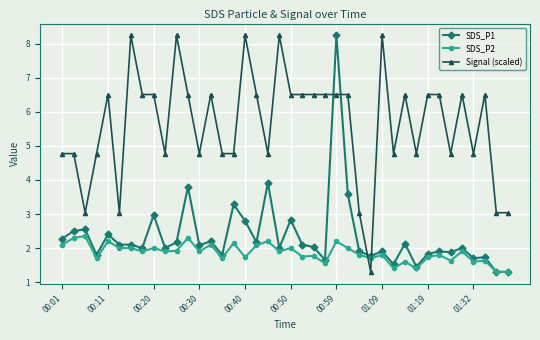

What is the value of the Signal (scaled) point at the 1st from the left?

4.8